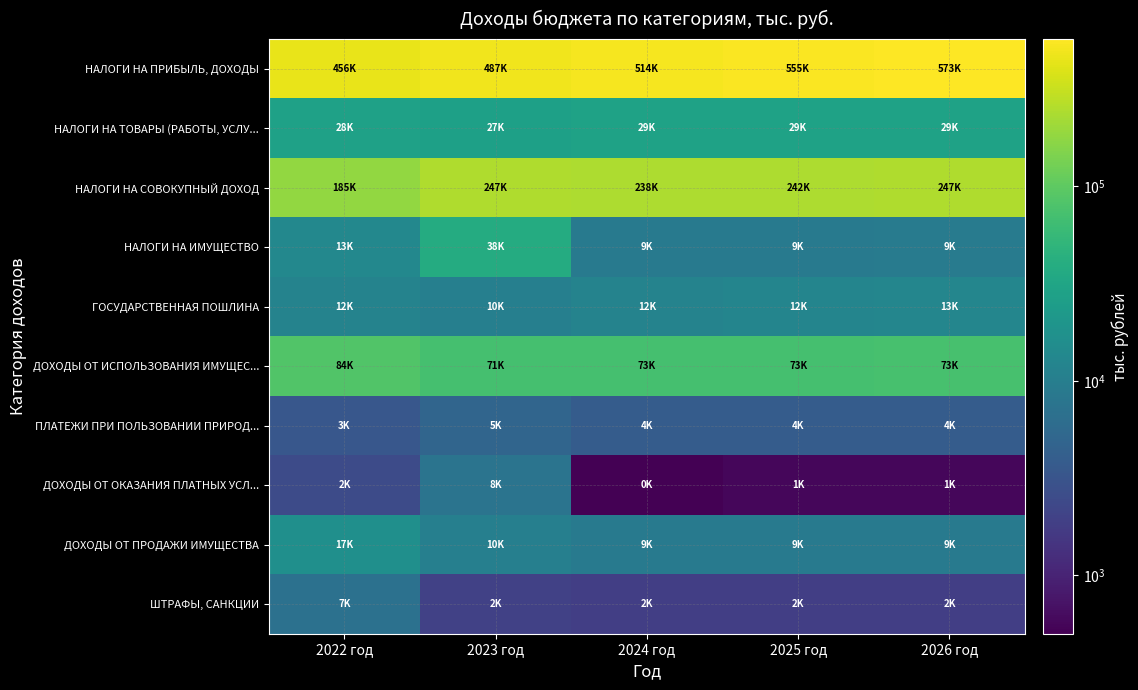

Reading left to right, what are all the values shown in this chart?

НАЛОГИ НА ПРИБЫЛЬ, ДОХОДЫ: 2022 год=455932.8	2023 год=486903.9	2024 год=514206.0	2025 год=554895.0	2026 год=572665.0
НАЛОГИ НА ТОВАРЫ (РАБОТЫ, УСЛУ...: 2022 год=27852.4	2023 год=27496.9	2024 год=28597.0	2025 год=28597.0	2026 год=28597.0
НАЛОГИ НА СОВОКУПНЫЙ ДОХОД: 2022 год=185302.4	2023 год=247087.4	2024 год=237912.0	2025 год=242429.0	2026 год=246759.0
НАЛОГИ НА ИМУЩЕСТВО: 2022 год=13456.7	2023 год=38455.5	2024 год=8965.0	2025 год=9144.0	2026 год=9326.0
ГОСУДАРСТВЕННАЯ ПОШЛИНА: 2022 год=11679.8	2023 год=10436.0	2024 год=11566.0	2025 год=12326.0	2026 год=12547.0
ДОХОДЫ ОТ ИСПОЛЬЗОВАНИЯ ИМУЩЕС...: 2022 год=84033.6	2023 год=70991.2	2024 год=72596.0	2025 год=72590.0	2026 год=72856.0
ПЛАТЕЖИ ПРИ ПОЛЬЗОВАНИИ ПРИРОД...: 2022 год=3411.9	2023 год=5010.9	2024 год=3900.0	2025 год=3900.0	2026 год=3900.0
ДОХОДЫ ОТ ОКАЗАНИЯ ПЛАТНЫХ УСЛ...: 2022 год=2492.9	2023 год=7595.1	2024 год=500.0	2025 год=560.0	2026 год=560.0
ДОХОДЫ ОТ ПРОДАЖИ ИМУЩЕСТВА: 2022 год=16550.1	2023 год=10329.8	2024 год=9123.0	2025 год=9142.0	2026 год=9162.0
ШТРАФЫ, САНКЦИИ: 2022 год=6926.1	2023 год=1936.2	2024 год=1860.0	2025 год=1860.0	2026 год=1860.0